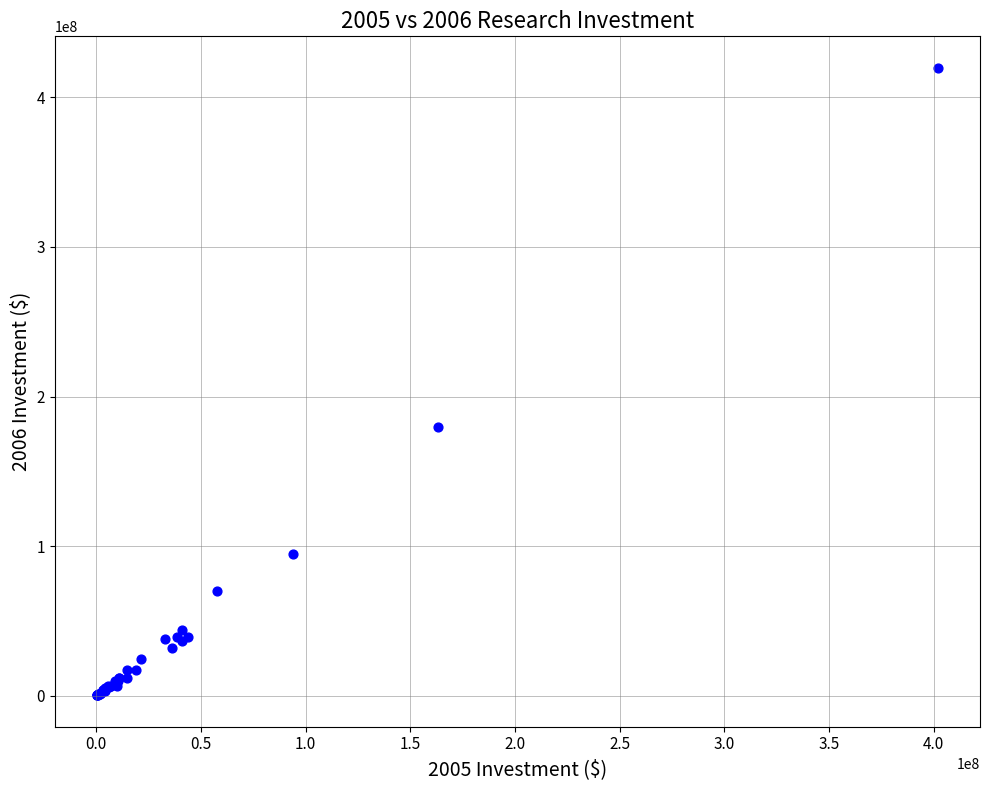

What Y value in the scatter plot is closest to 210027323?

179712994.0